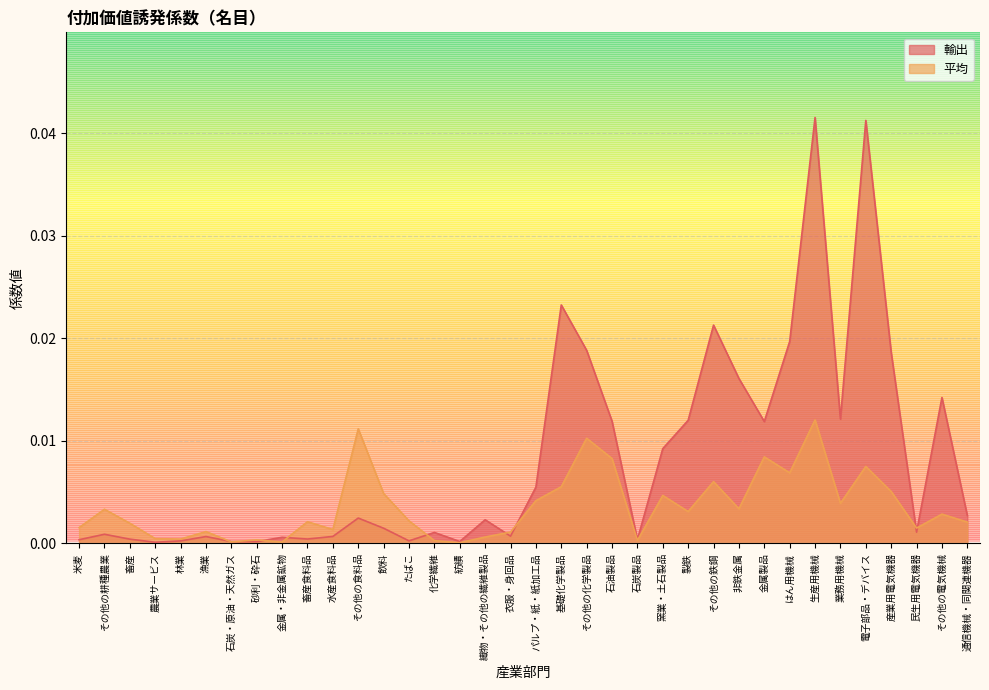

What are all the series names shown in the legend?

輸出, 平均